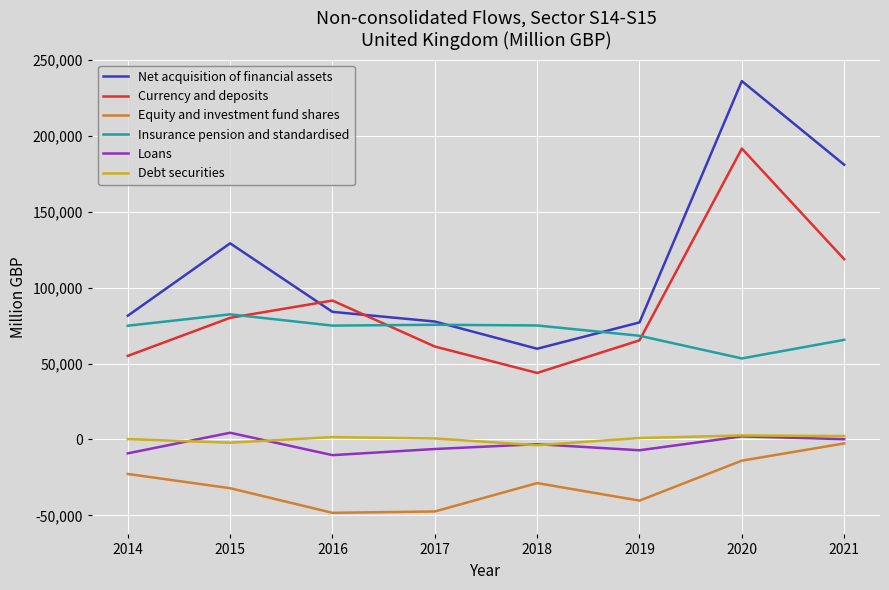

In Equity and investment fund shares, how many points are higher than both neighbors (excluding endpoints)?

1